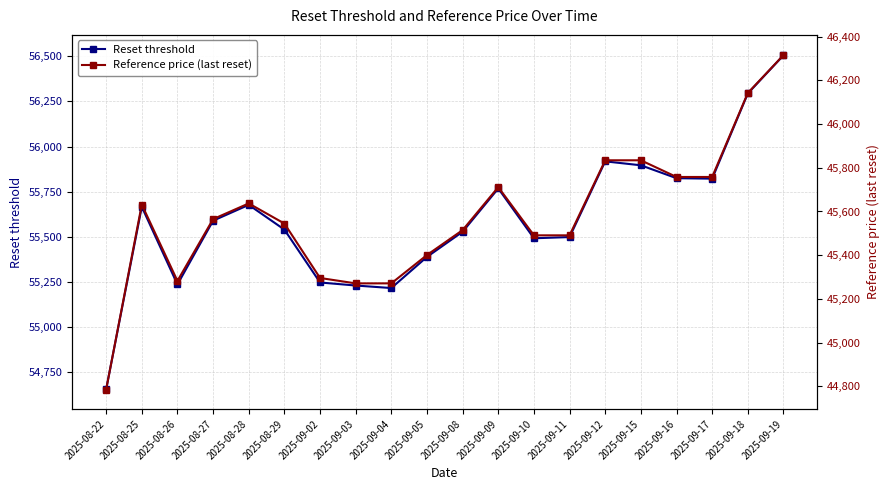

Rank the series by their maximum value, from lowest to highest.

Reference price (last reset), Reset threshold